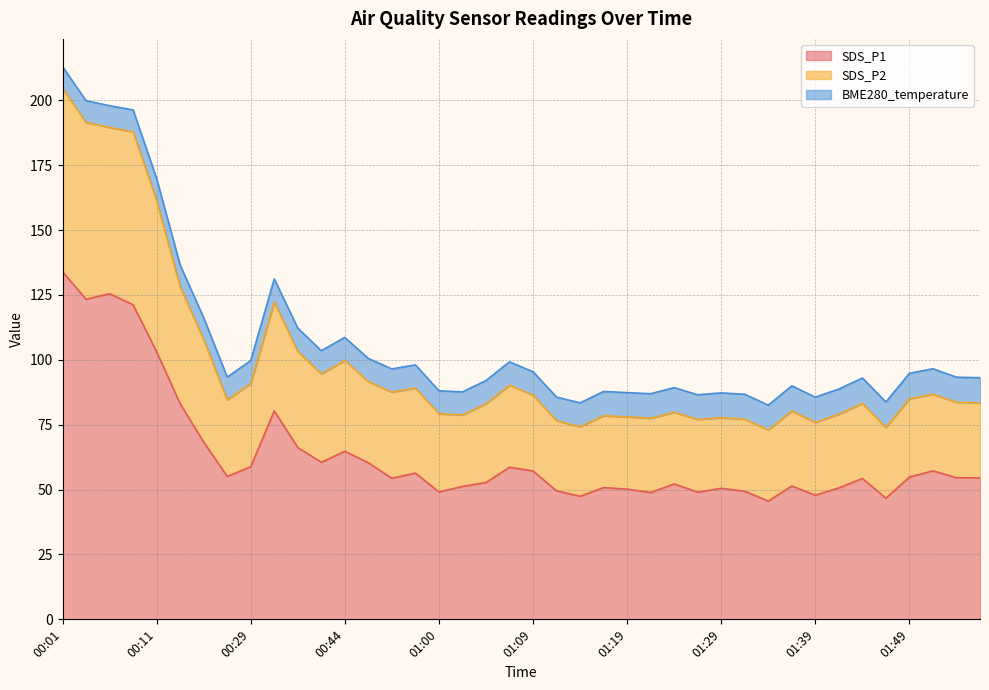

True or false: SDS_P2 has more than 0 interior local peaks.

True